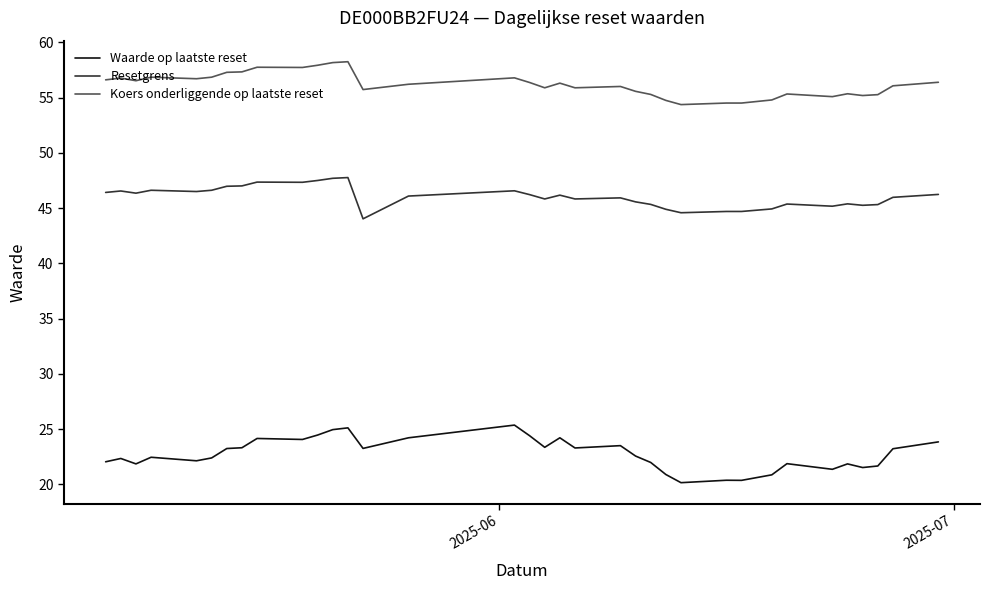

True or false: Waarde op laatste reset and Koers onderliggende op laatste reset cross at least once.

False